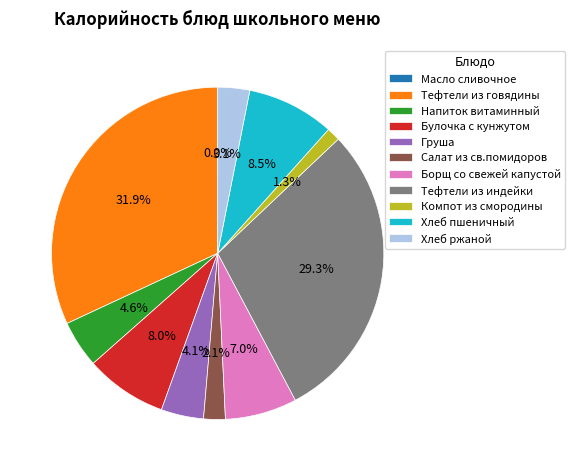

Between Тефтели из индейки and Хлеб ржаной, which is larger?

Тефтели из индейки